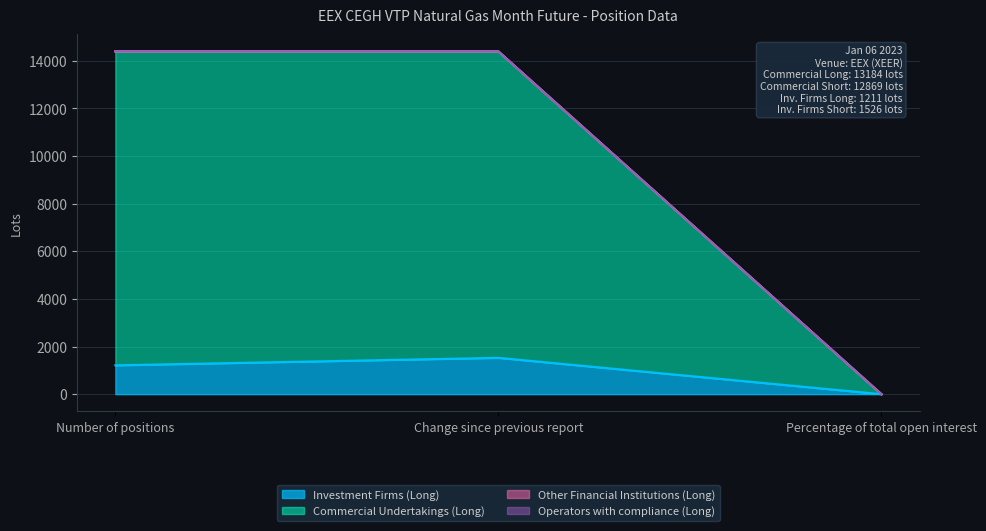

The Commercial Undertakings (Long) series shows 14395 at Number of positions. True or false?

True